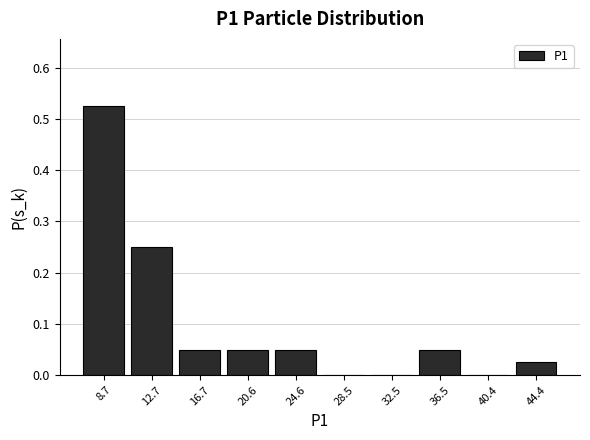

Reading left to right, transcribe this chart: for each bar, give the range it covers on the x-axis and its height. Neither the bar edges nor the heights are printed on the chart, so give them approximately, as read against the axes.

7.0 to 10.5: 0.53
10.5 to 14.5: 0.25
14.5 to 18.5: 0.05
18.5 to 22.5: 0.05
22.5 to 26.5: 0.05
26.5 to 30.5: 0
30.5 to 34.5: 0
34.5 to 38.5: 0.05
38.5 to 42.5: 0
42.5 to 46.5: 0.03